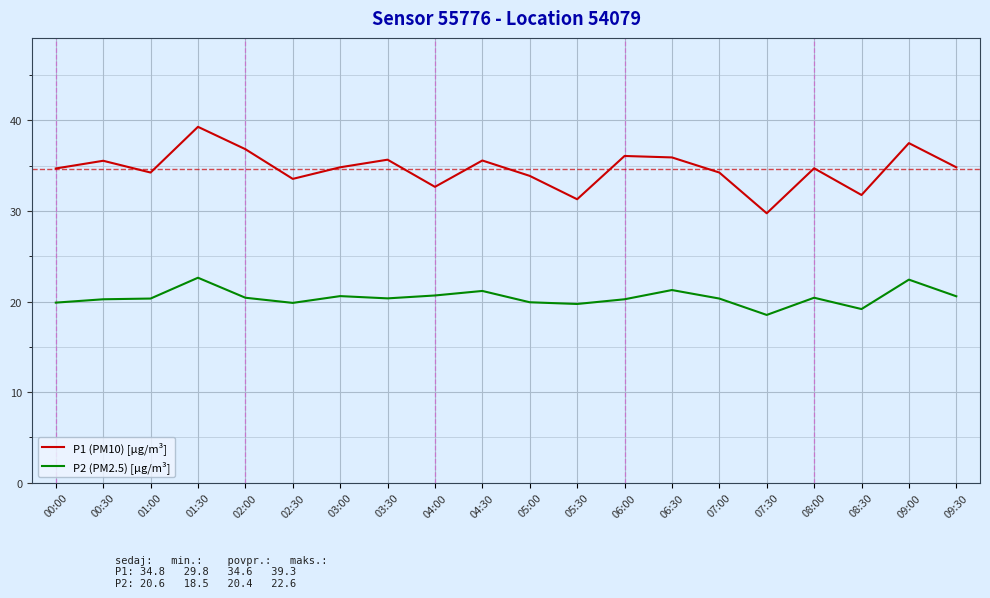

What is the maximum value shown in the chart?

39.3